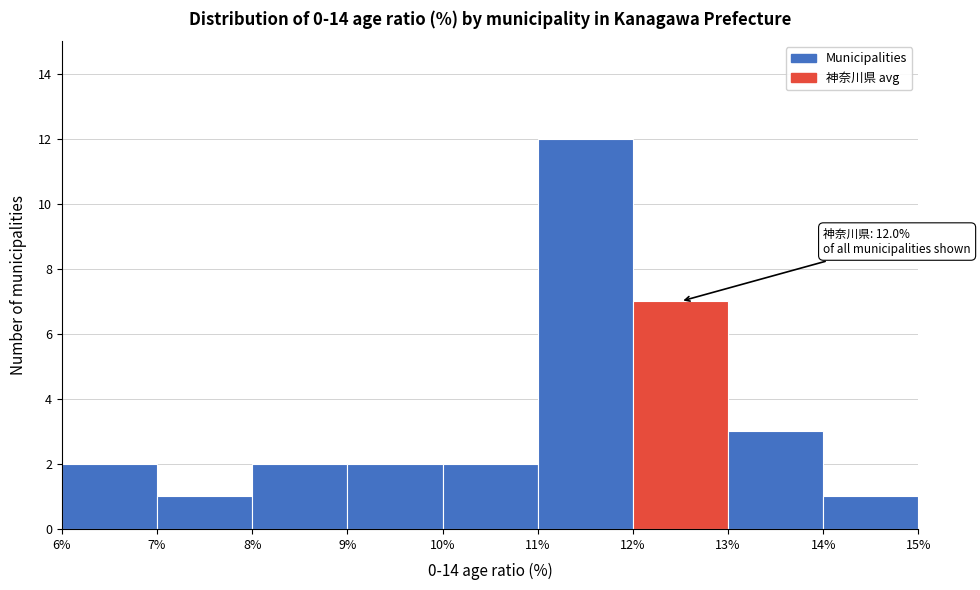

Which range on the x-axis has the tallest bar?

11% to 12%